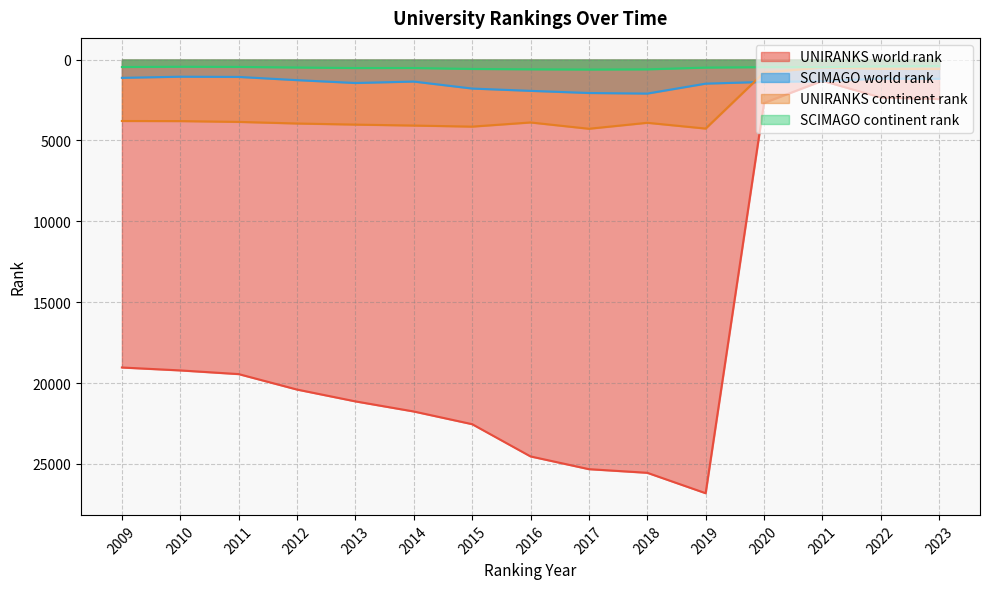

Reading left to right, what are all the values shown in this chart?

UNIRANKS world rank: 19041	19221	19449	20405	21136	21761	22546	24540	25327	25552	26815	2682	1312	2346	2442
SCIMAGO world rank: 1130	1059	1073	1272	1449	1360	1792	1934	2067	2103	1488	1381	1340	1173	1186
UNIRANKS continent rank: 3798	3805	3854	3953	4021	4080	4146	3889	4278	3909	4267	801	489	570	581
SCIMAGO continent rank: 462	443	454	489	524	522	580	602	616	605	495	468	469	418	402